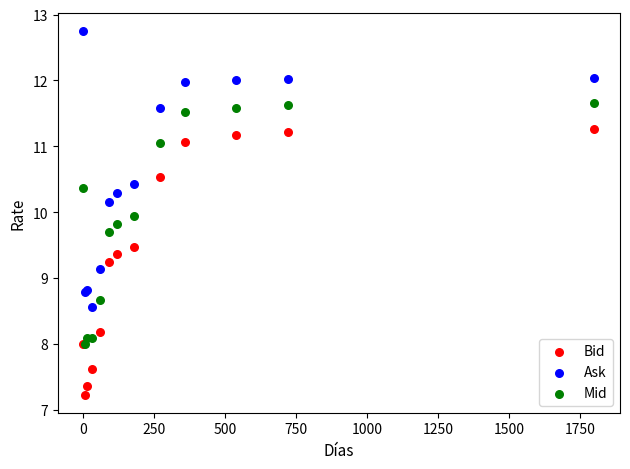

Which series contains the lowest Y value?

Bid